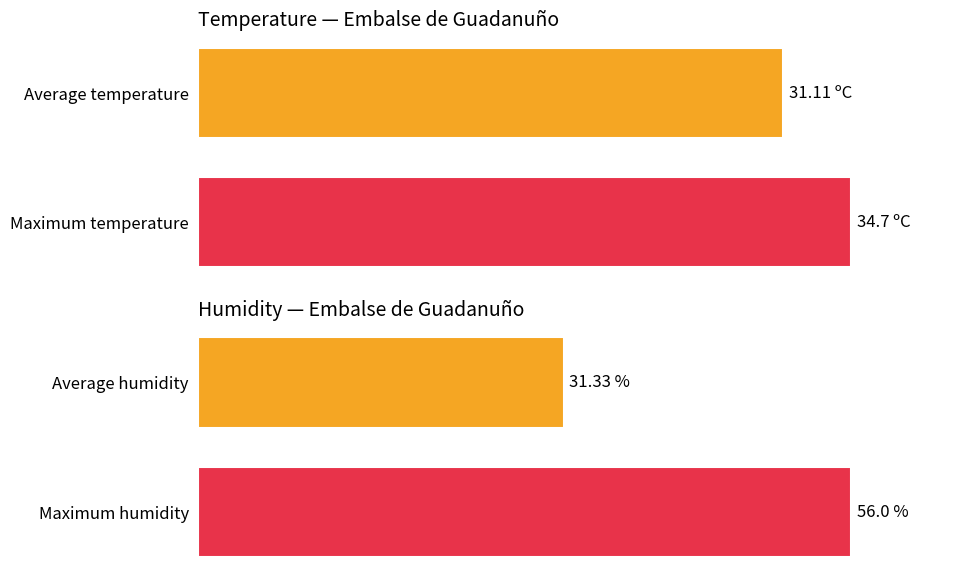

List the series in order of their peak value, highest first.

Hezetasuna (%), Tenperartura (ºC)